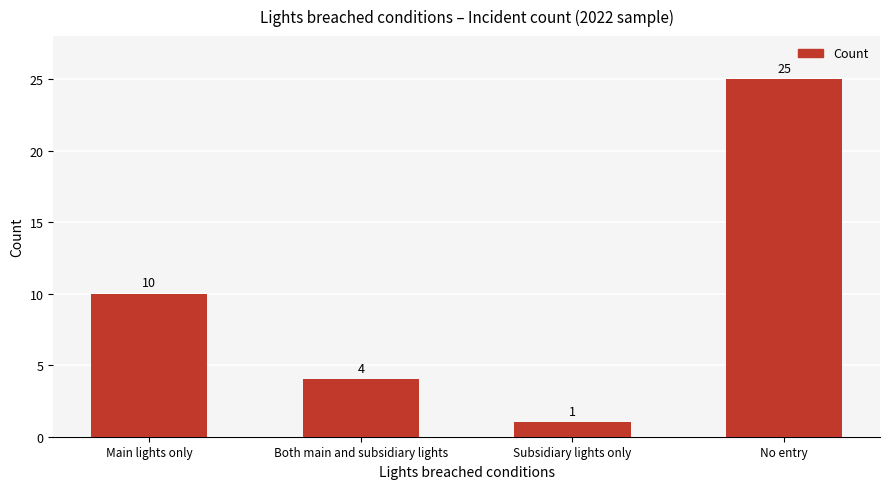

What is the ratio of the value at Both main and subsidiary lights to the value at No entry?

0.2